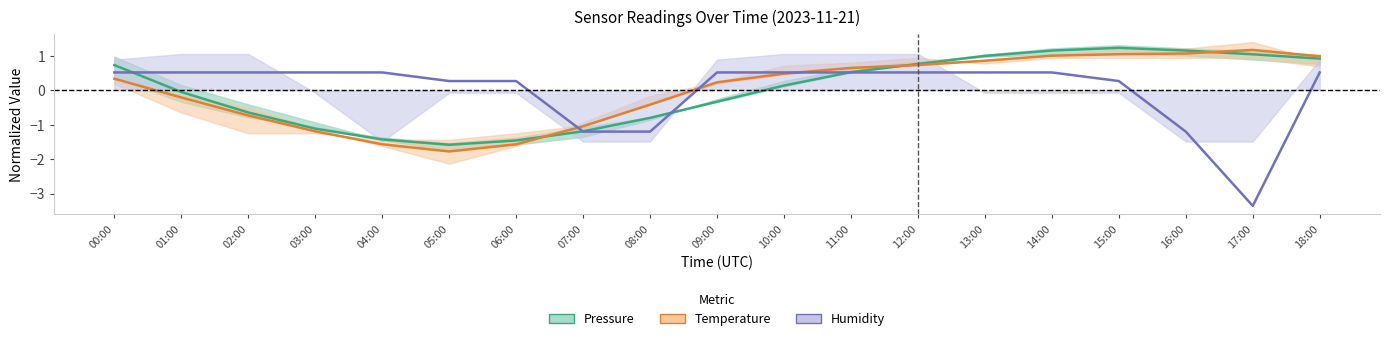

Count the number of data series in this chart.

3